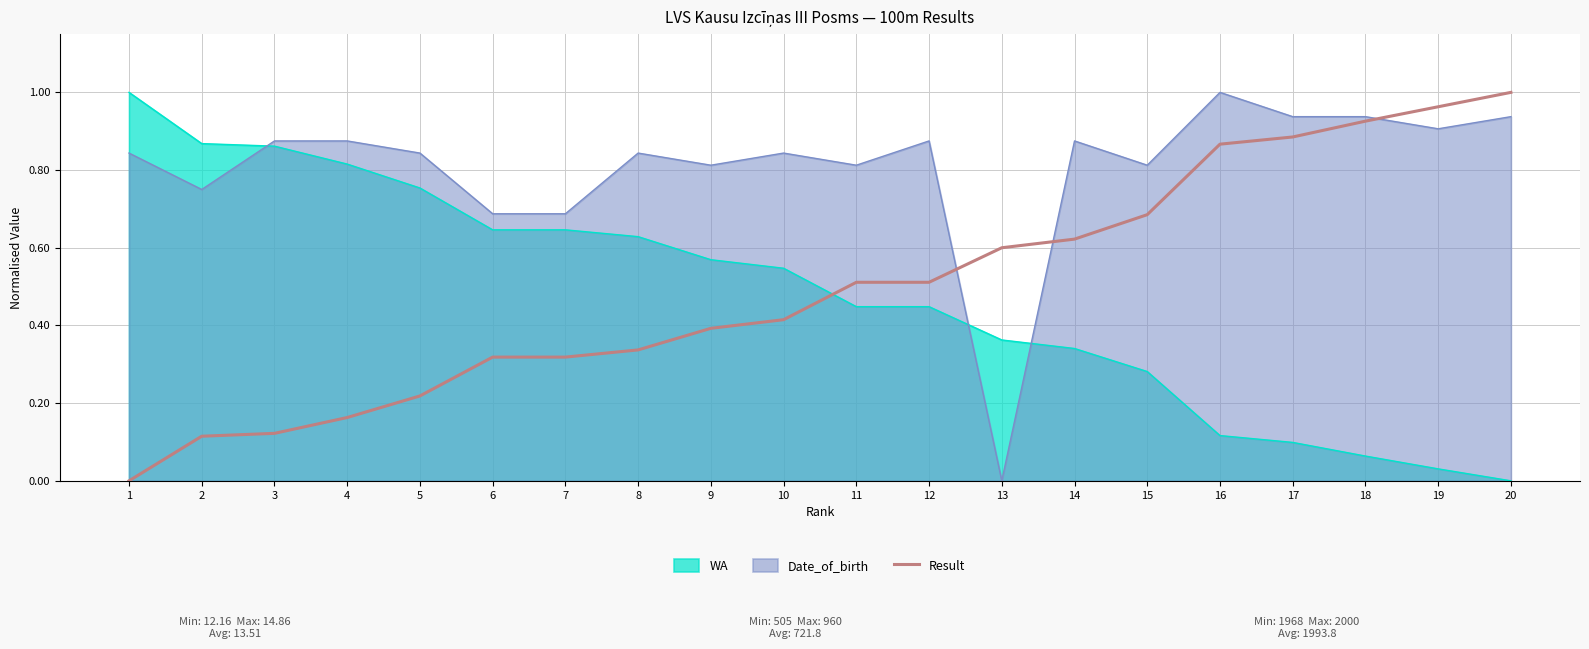

What is the difference between the maximum and minimum values?

1.0